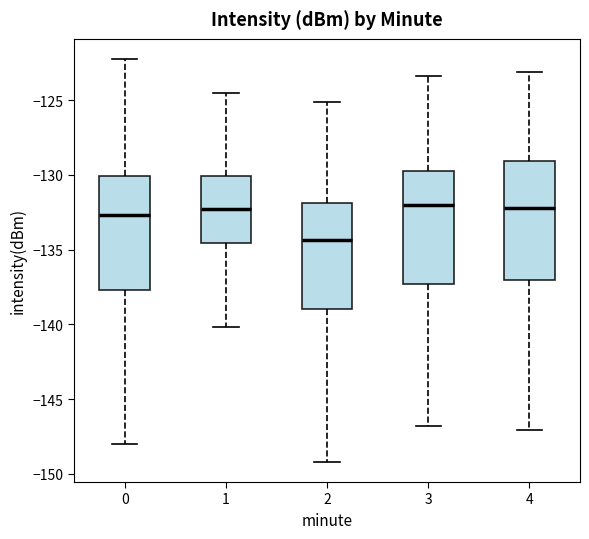

Reading left to right, transcribe this box plot: for each box, give where its median line is, the range the box spans, and where its two whiskers end, as read against the y-axis. The values are not printed on the chart, so give them approximately, as read against the axis.

0: median -132.5, box -137.5 to -130.0, whiskers -148.0 to -122.5
1: median -132.5, box -134.5 to -130.0, whiskers -140.0 to -124.5
2: median -134.5, box -139.0 to -132.0, whiskers -149.0 to -125.0
3: median -132.0, box -137.5 to -130.0, whiskers -147.0 to -123.5
4: median -132.0, box -137.0 to -129.0, whiskers -147.0 to -123.0